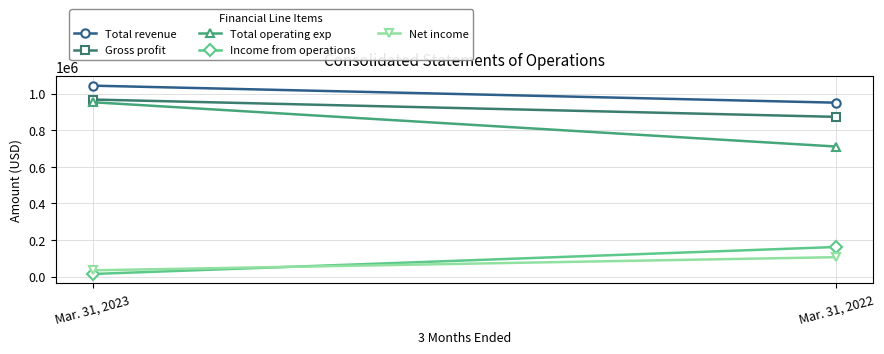

The Net income series shows 178007 at Mar. 31, 2022. True or false?

False